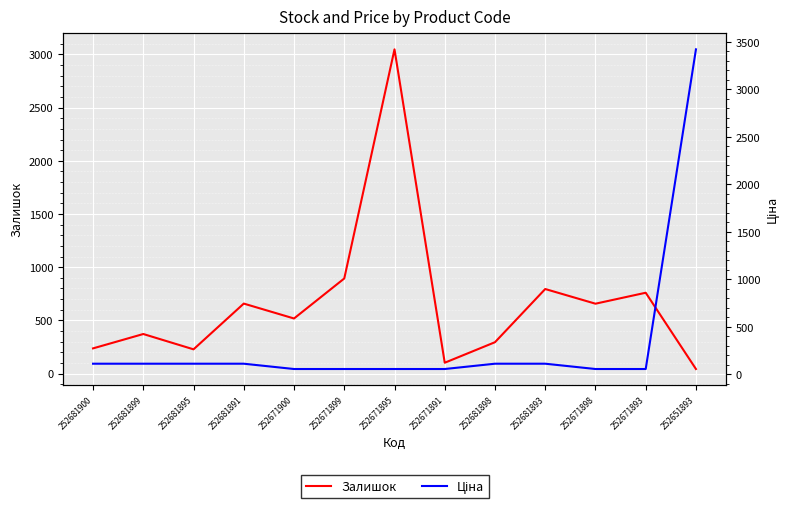

Is the value of Залишок at 252651893 greater than the value of Ціна at 252681899?

No